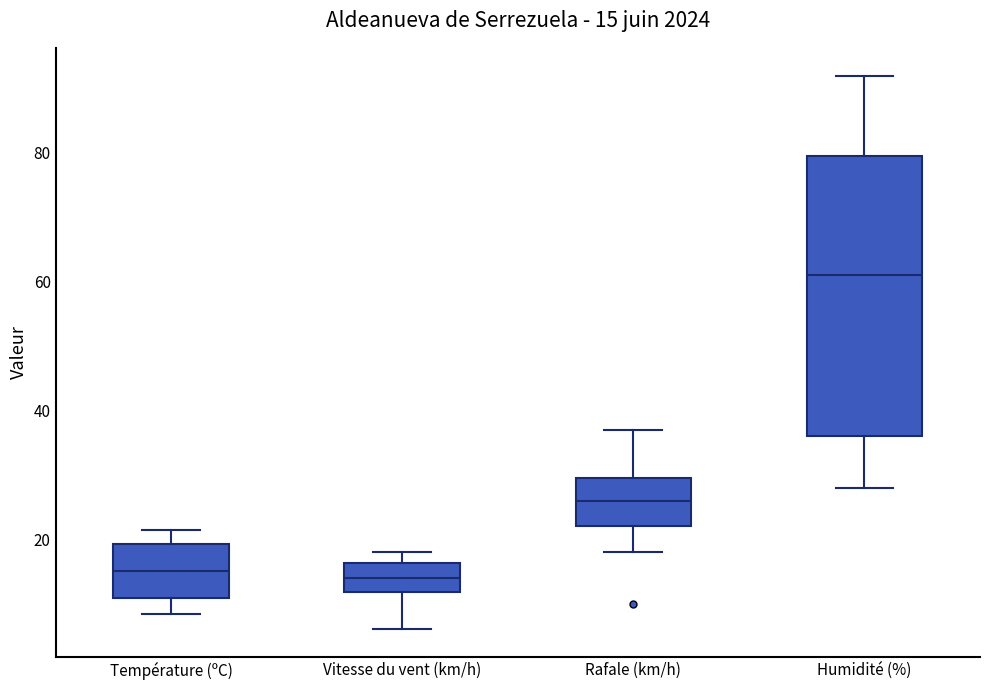

Which box is the tallest, from its lower edge to its upper edge?

Humidité (%)